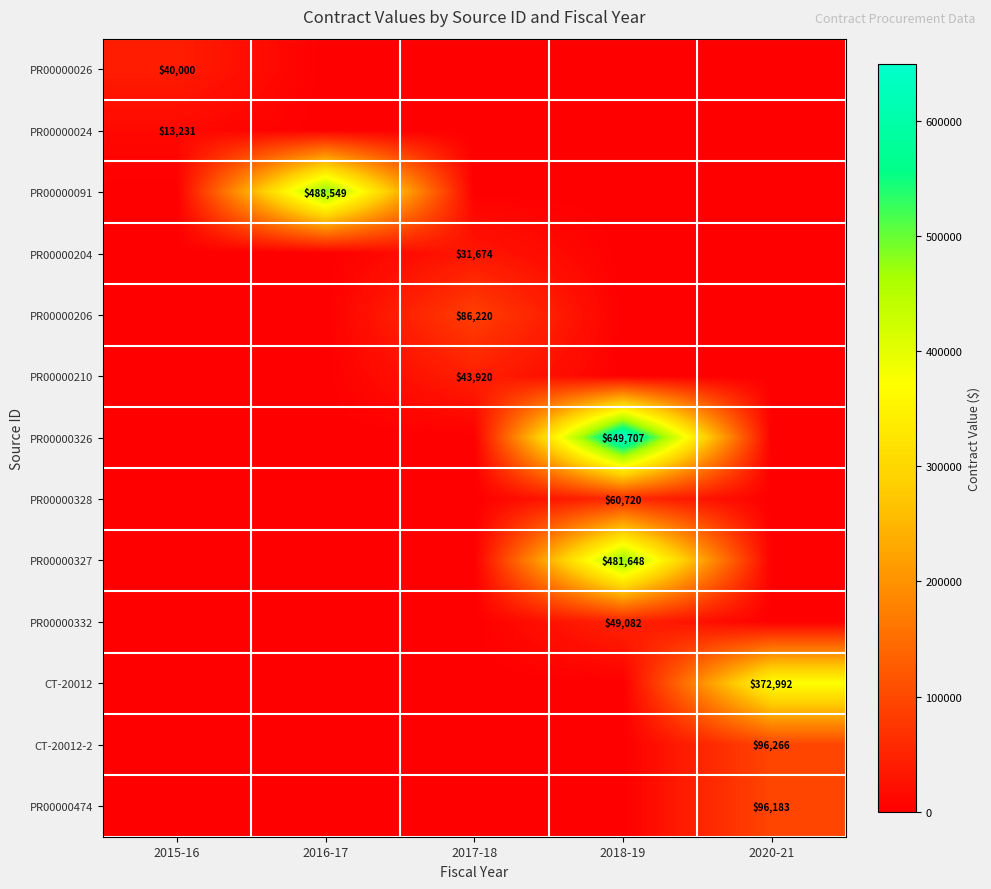

The value of CT-20012 at 2020-21 is 92289. True or false?

False